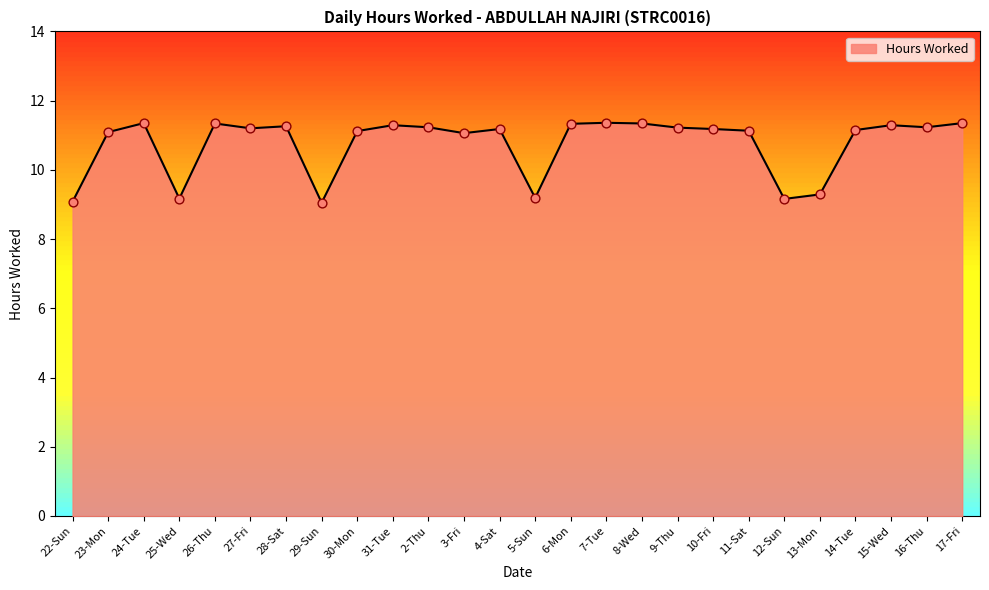

What is the change in value from 4-Sat to 13-Mon?

-1.9